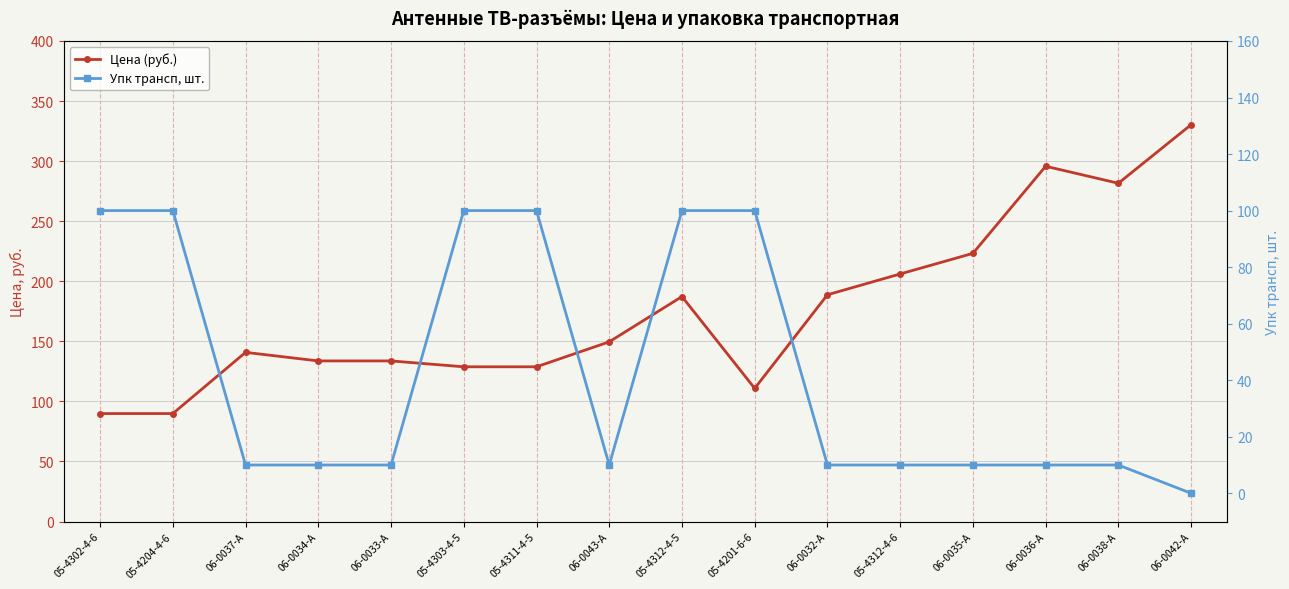

How many Упк трансп, шт. values are between 10 and 100?

15